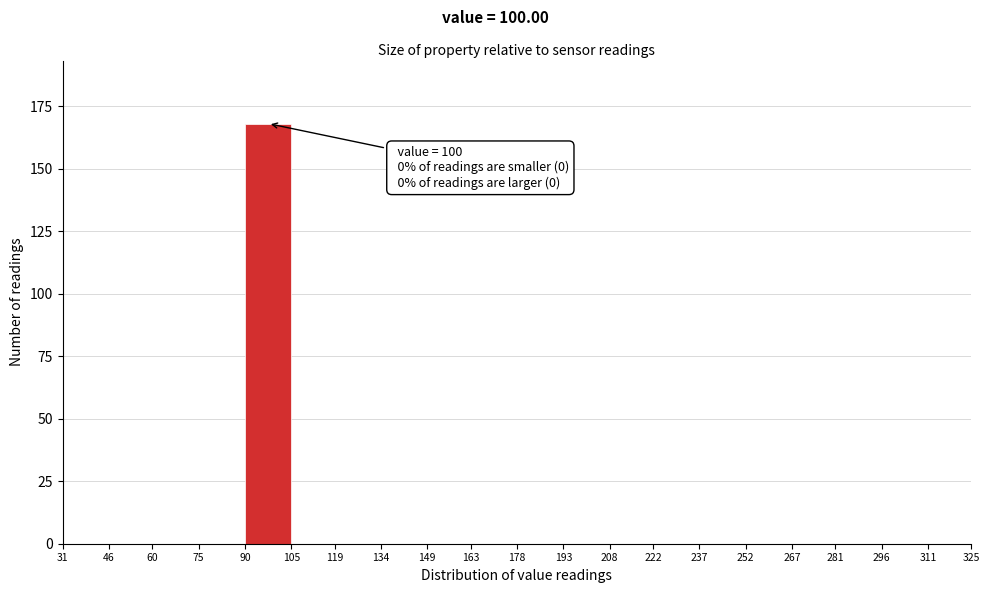

Which range on the x-axis has the tallest bar?

90 to 105